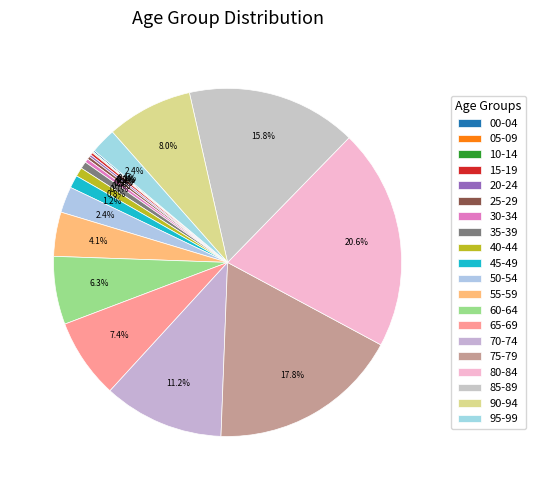

True or false: 30-34 accounts for 0% of the total.

True